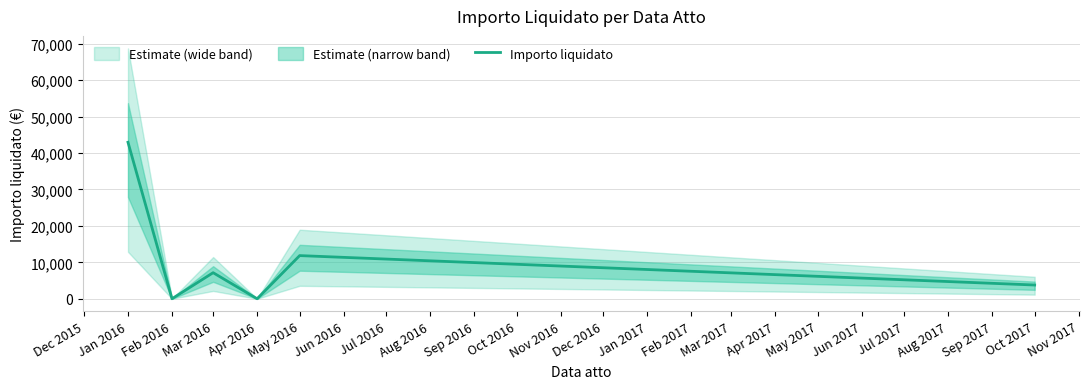

What is the highest value of the Importo liquidato series?

42954.0